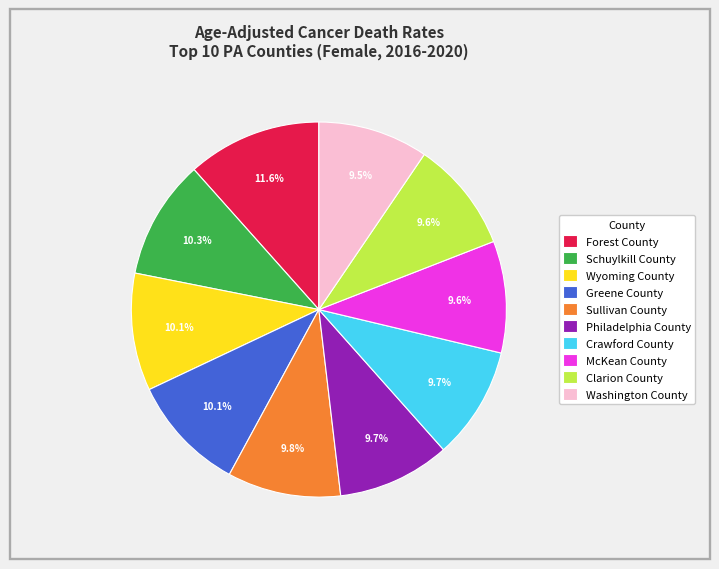

Combined, what portion of the pie is Clarion County and Philadelphia County?

19.3%